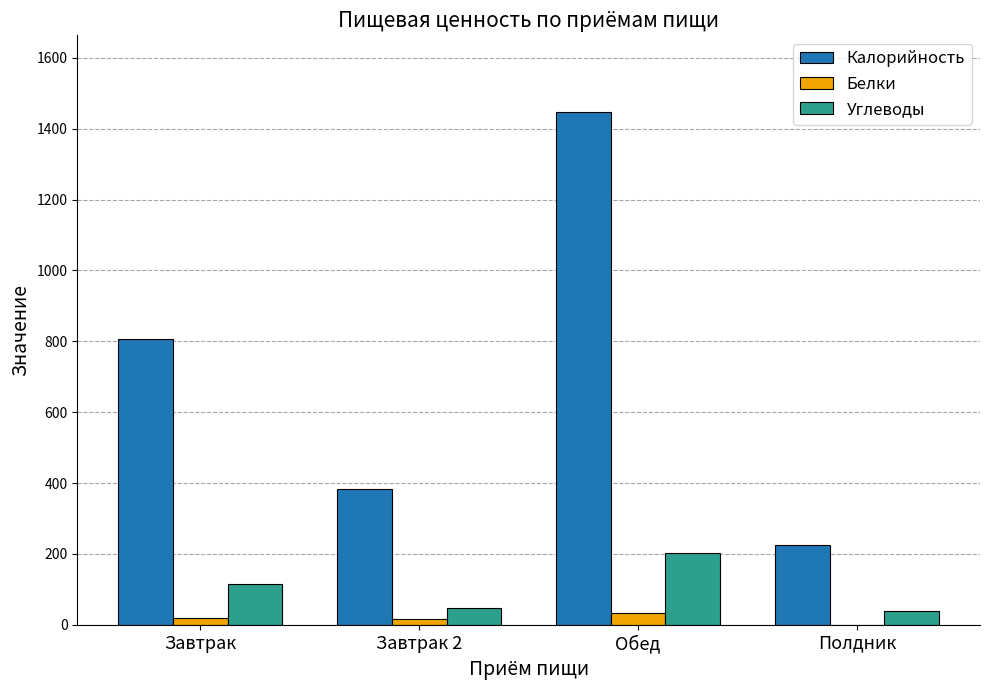

The value of Калорийность at Завтрак is 1308.2. True or false?

False